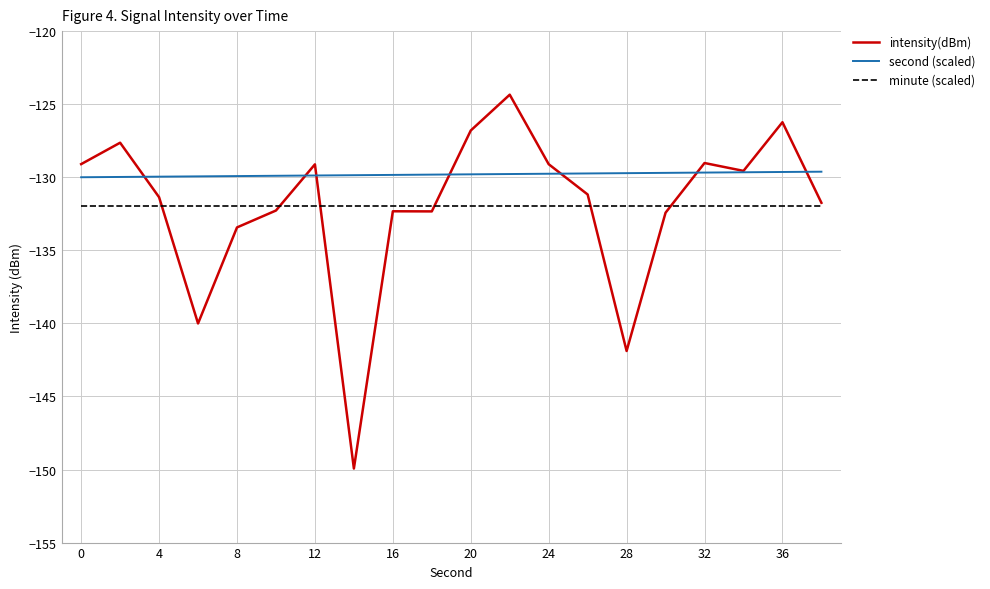

True or false: second (scaled) and minute (scaled) intersect in this chart.

False